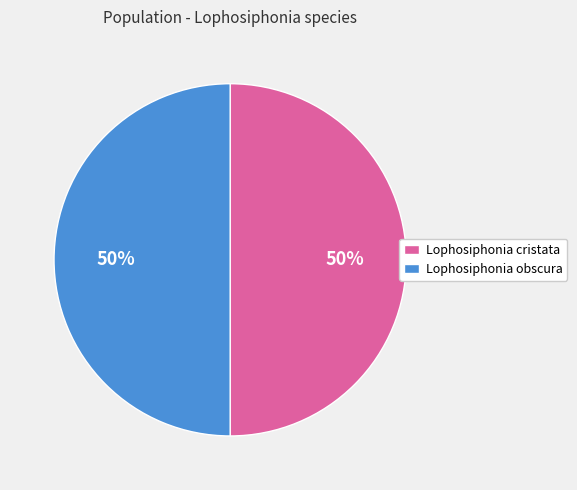

What percentage is the Lophosiphonia cristata slice, to the nearest percent?

50%